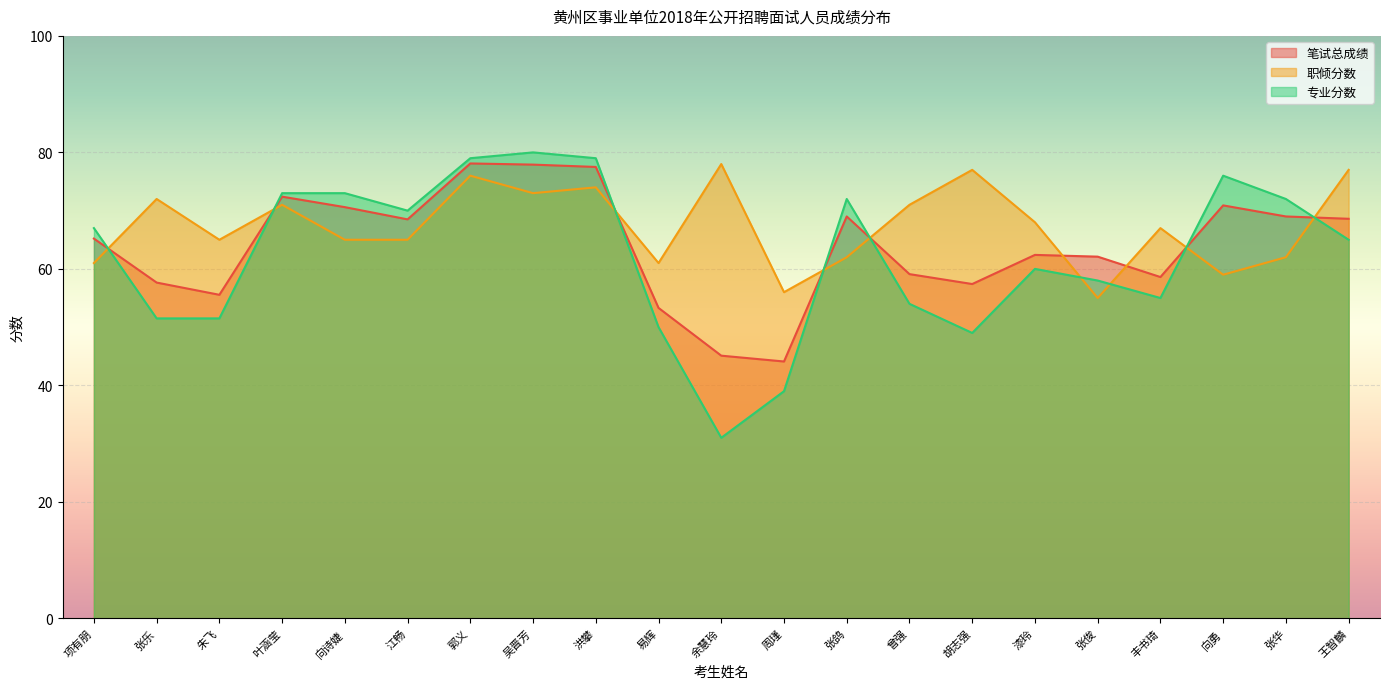

The 笔试总成绩 series shows 69.0 at 张鸽. True or false?

True